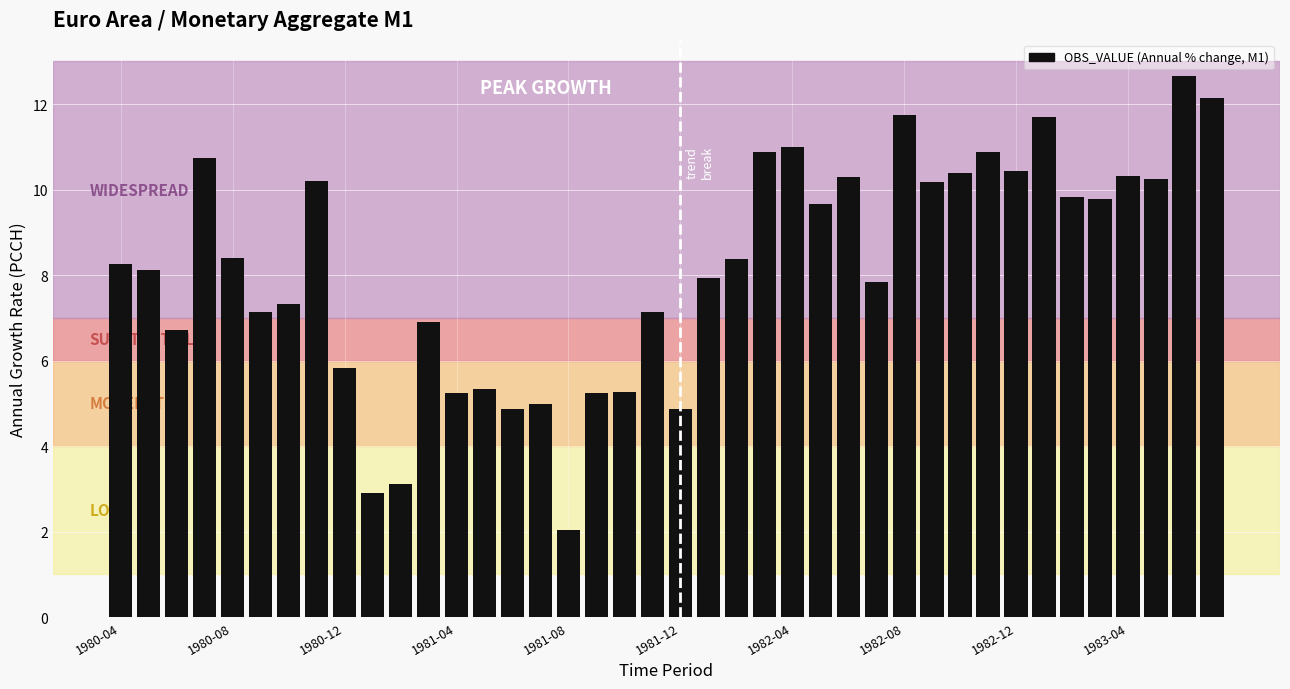

What is the minimum value shown in the chart?

2.0